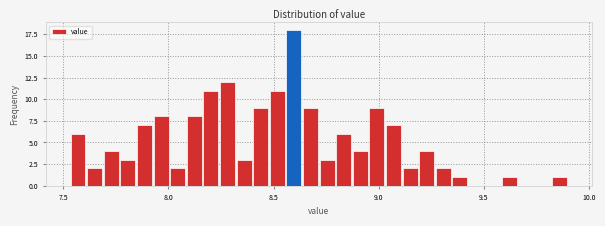

Around what value on the x-axis is the tallest bar? Give the approximate position of its centre, as read against the axis.

8.60